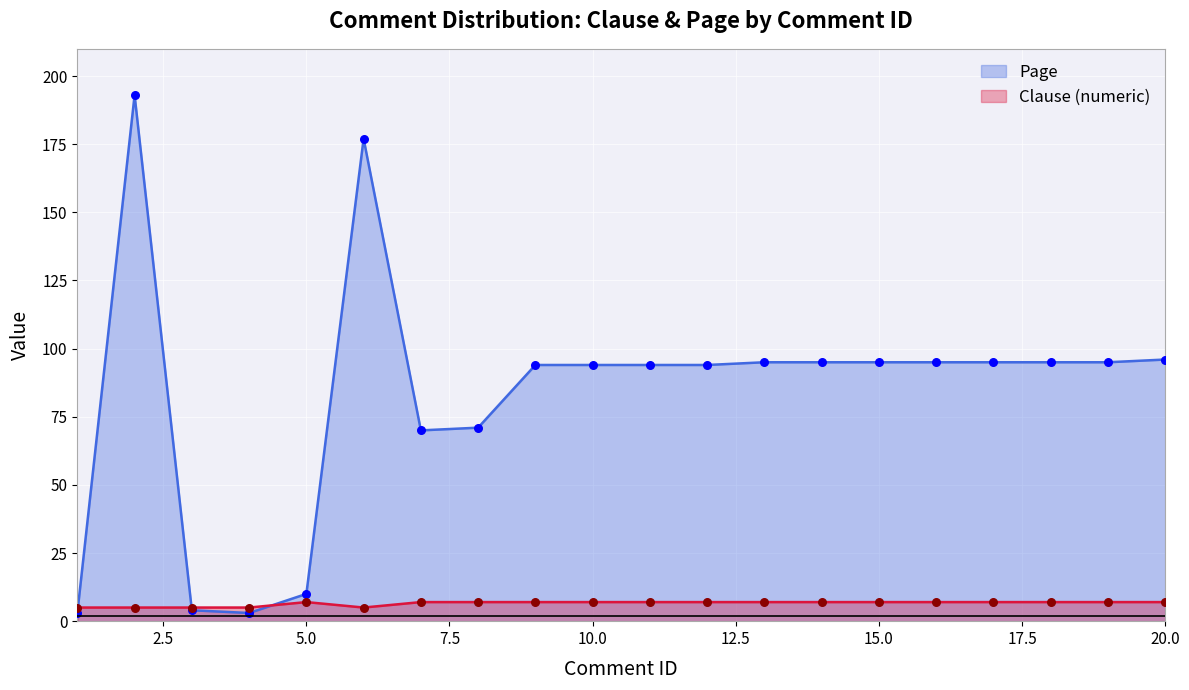

What is the total value across all series at 9?

101